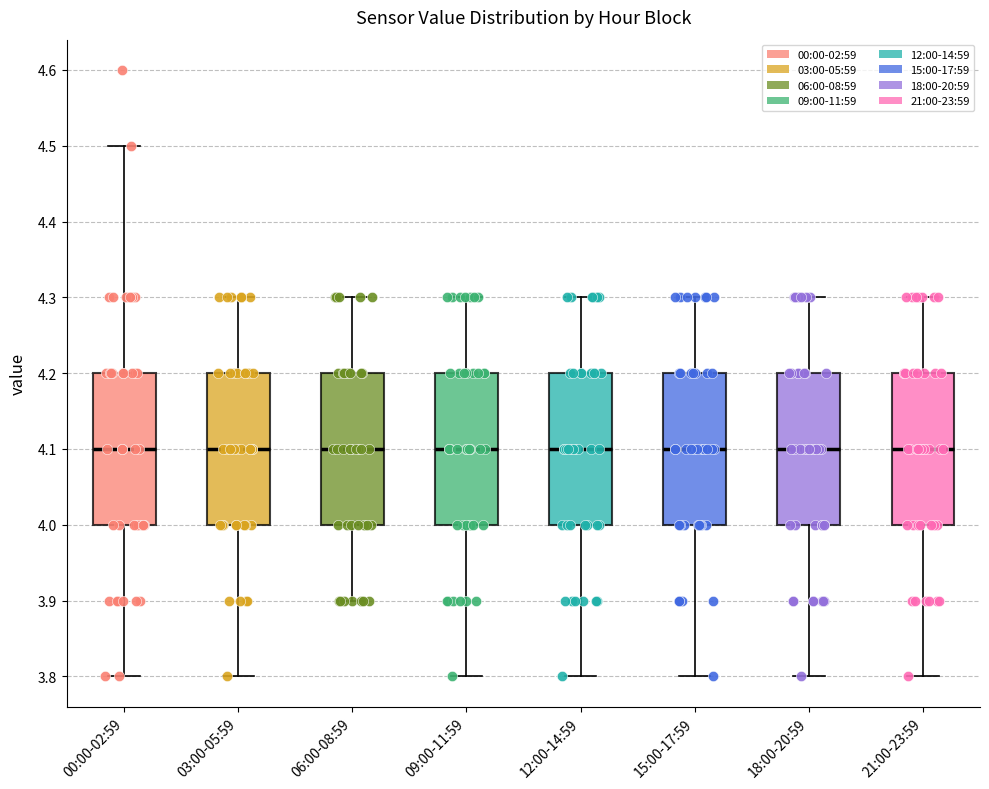

Reading left to right, read every box against the y-axis: the position of its median line, the range the box covers, and the ends of its whiskers. The values are not printed on the chart, so give them approximately, as read against the axis.

00:00-02:59: median 4.1, box 4.0 to 4.2, whiskers 3.8 to 4.5
03:00-05:59: median 4.1, box 4.0 to 4.2, whiskers 3.8 to 4.3
06:00-08:59: median 4.1, box 4.0 to 4.2, whiskers 3.9 to 4.3
09:00-11:59: median 4.1, box 4.0 to 4.2, whiskers 3.8 to 4.3
12:00-14:59: median 4.1, box 4.0 to 4.2, whiskers 3.8 to 4.3
15:00-17:59: median 4.1, box 4.0 to 4.2, whiskers 3.8 to 4.3
18:00-20:59: median 4.1, box 4.0 to 4.2, whiskers 3.8 to 4.3
21:00-23:59: median 4.1, box 4.0 to 4.2, whiskers 3.8 to 4.3